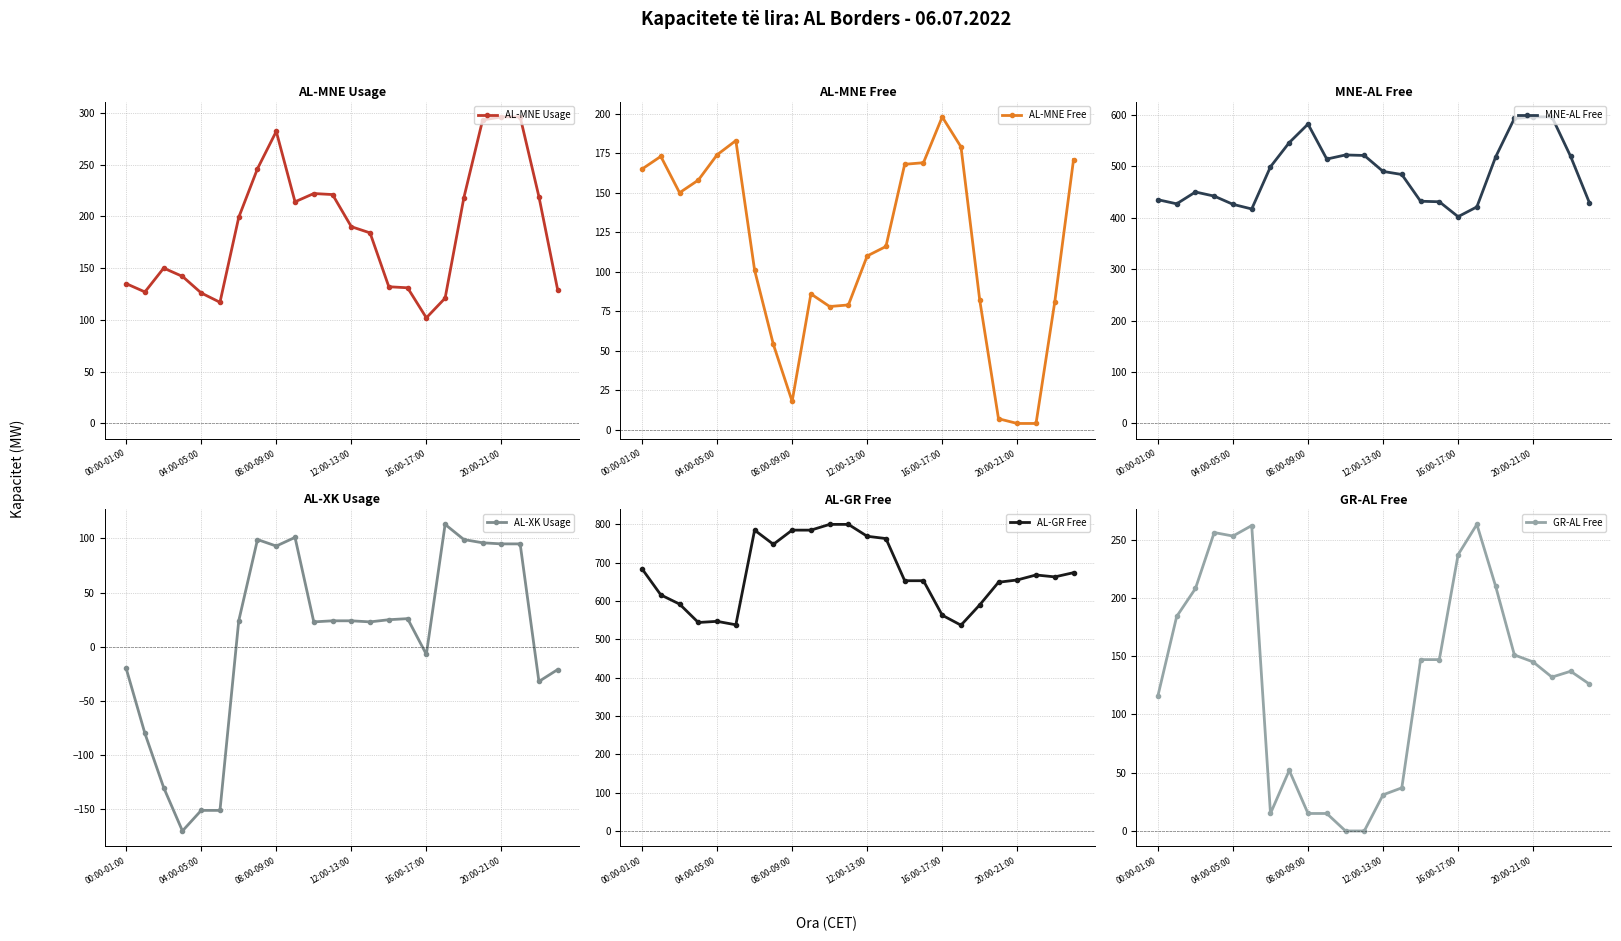

How many interior local peaks does the AL-XK Usage series have?

4